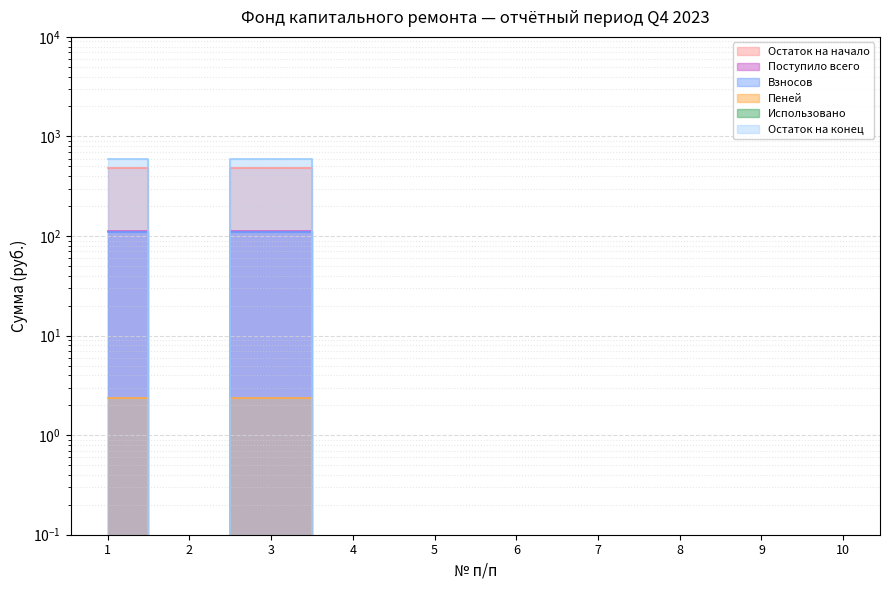

True or false: Остаток на конец has more than 1 interior local peaks.

False